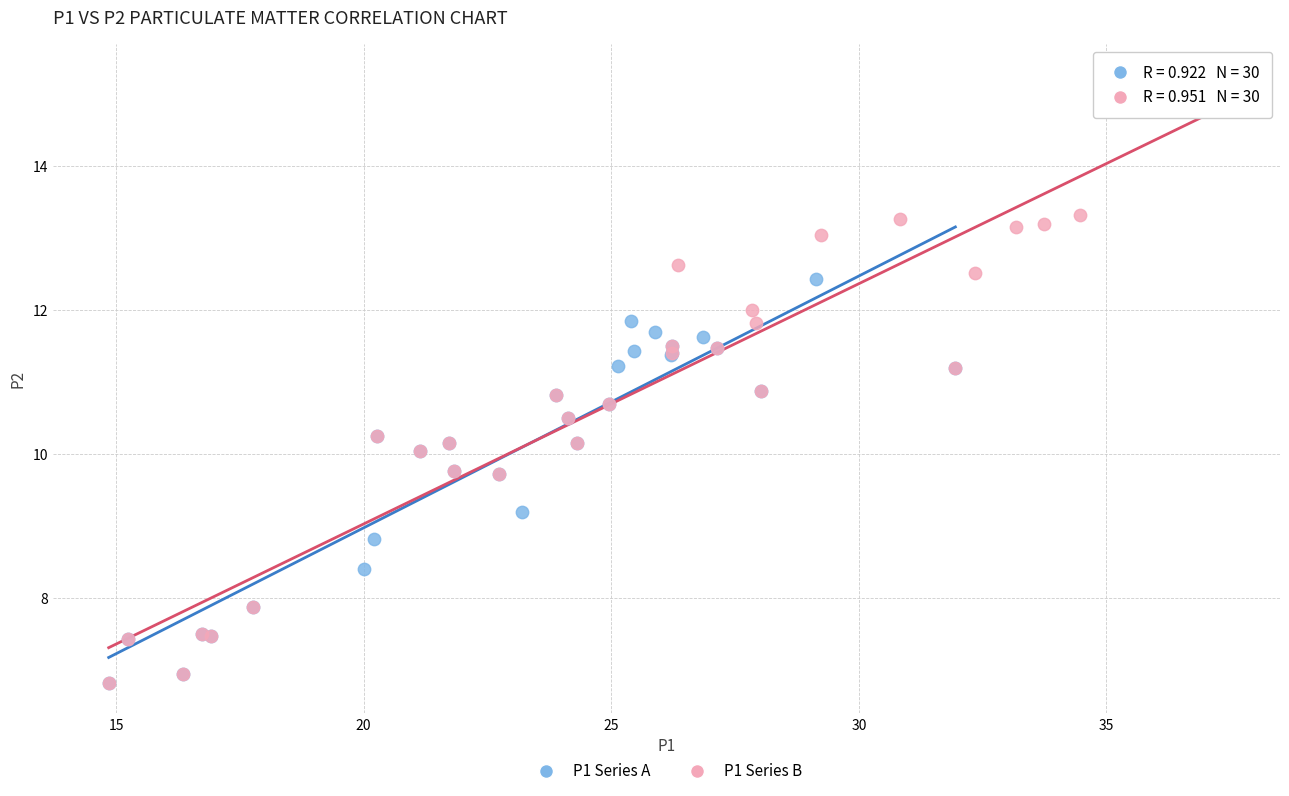

Which series has the widest spread of Y values?

P1 Series B